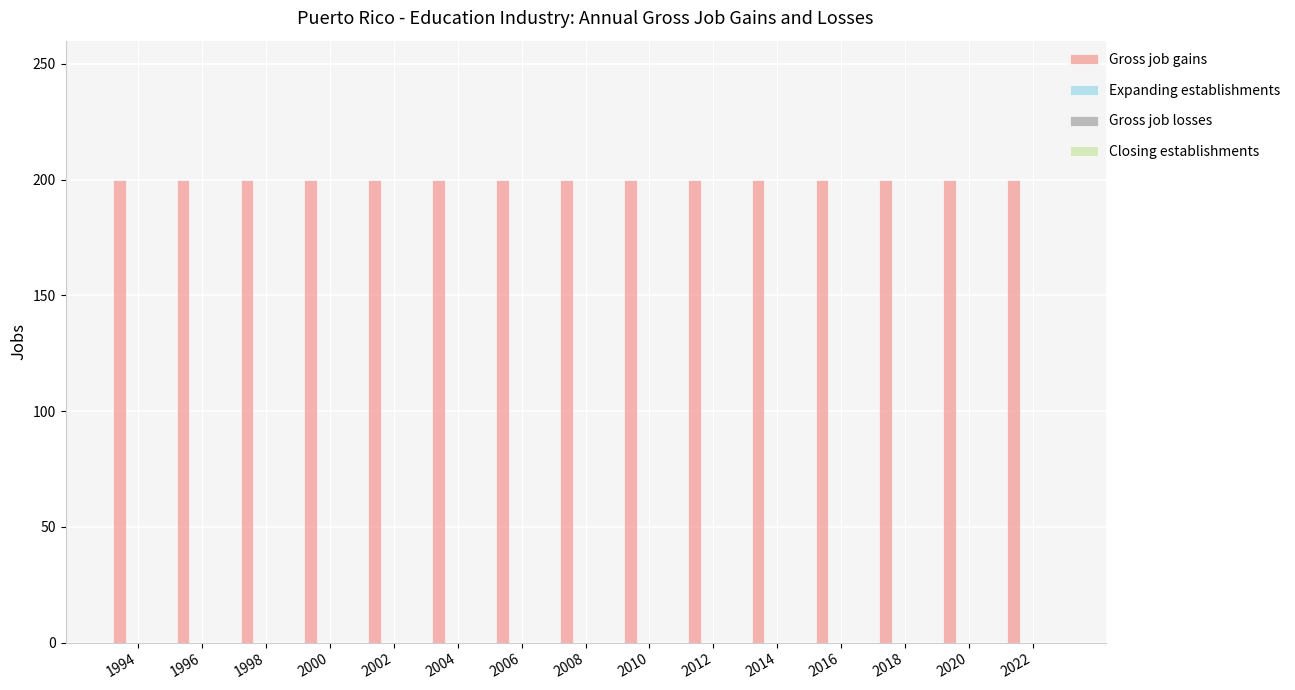

How many data points does each series have?

15